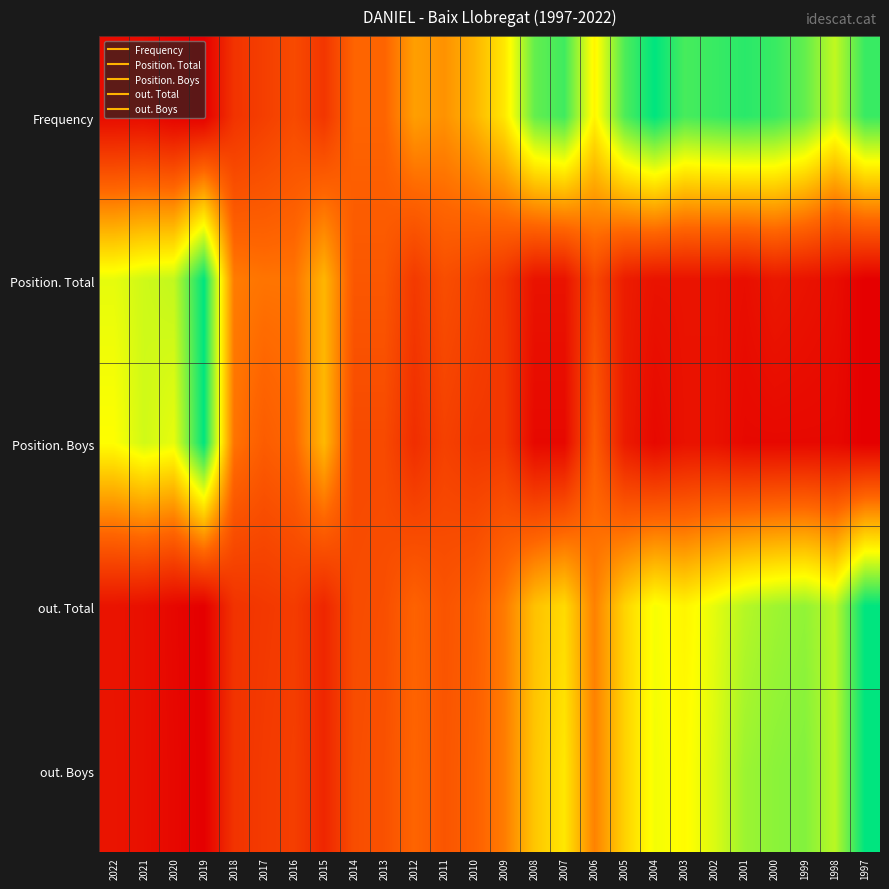

Reading right to left, list all the values displayed in this chart.

Frequency: 1997=0.9	1998=0.7	1999=0.9	2000=0.9	2001=0.9	2002=0.9	2003=0.9	2004=1.0	2005=0.9	2006=0.6	2007=0.9	2008=0.9	2009=0.6	2010=0.5	2011=0.4	2012=0.5	2013=0.3	2014=0.3	2015=0.2	2016=0.2	2017=0.2	2018=0.2	2019=0.0	2020=0.0	2021=0.0	2022=0.0
Position. Total: 1997=0.0	1998=0.0	1999=0.1	2000=0.1	2001=0.0	2002=0.1	2003=0.1	2004=0.1	2005=0.1	2006=0.2	2007=0.1	2008=0.1	2009=0.2	2010=0.2	2011=0.3	2012=0.2	2013=0.3	2014=0.3	2015=0.5	2016=0.4	2017=0.4	2018=0.4	2019=1.0	2020=0.7	2021=0.7	2022=0.7
Position. Boys: 1997=0.0	1998=0.0	1999=0.0	2000=0.0	2001=0.0	2002=0.1	2003=0.1	2004=0.0	2005=0.1	2006=0.3	2007=0.0	2008=0.0	2009=0.2	2010=0.2	2011=0.2	2012=0.2	2013=0.2	2014=0.2	2015=0.5	2016=0.3	2017=0.3	2018=0.4	2019=1.0	2020=0.7	2021=0.7	2022=0.7
out. Total: 1997=1.0	1998=0.8	1999=0.8	2000=0.8	2001=0.8	2002=0.7	2003=0.6	2004=0.7	2005=0.6	2006=0.4	2007=0.6	2008=0.5	2009=0.4	2010=0.3	2011=0.3	2012=0.3	2013=0.3	2014=0.2	2015=0.1	2016=0.2	2017=0.2	2018=0.2	2019=0.0	2020=0.0	2021=0.1	2022=0.1
out. Boys: 1997=1.0	1998=0.8	1999=0.8	2000=0.8	2001=0.8	2002=0.7	2003=0.7	2004=0.7	2005=0.6	2006=0.4	2007=0.6	2008=0.5	2009=0.4	2010=0.3	2011=0.3	2012=0.3	2013=0.3	2014=0.3	2015=0.1	2016=0.2	2017=0.2	2018=0.2	2019=0.0	2020=0.0	2021=0.1	2022=0.1